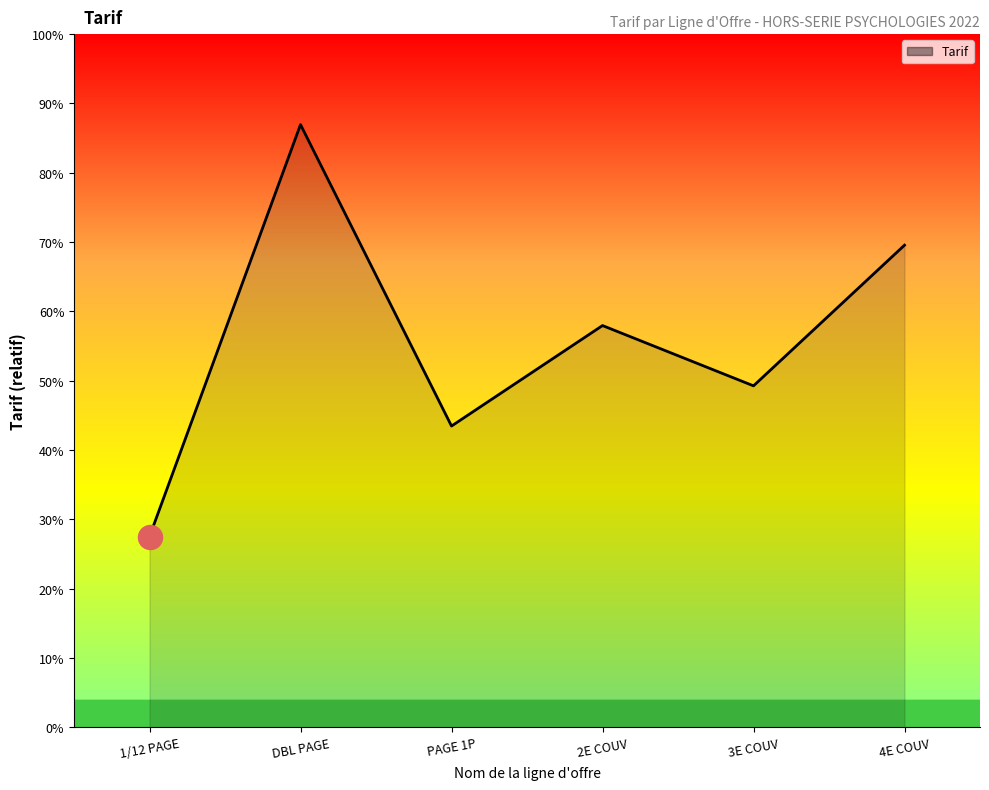

Between PAGE 1P and 4E COUV, which is larger?

4E COUV